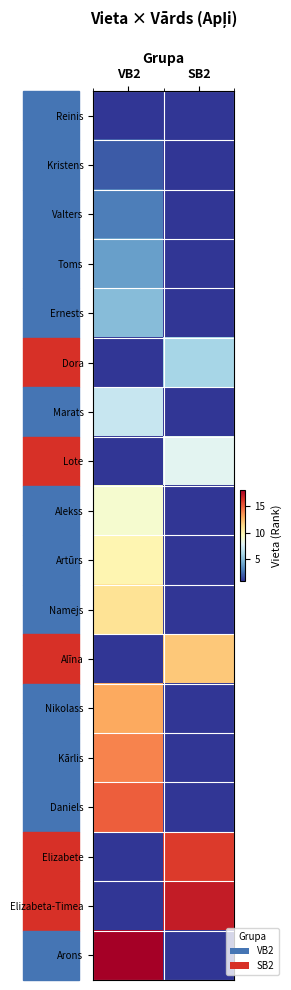

Reading left to right, list all the values displayed in this chart.

Reinis: VB2=1	SB2=0
Kristens: VB2=2	SB2=0
Valters: VB2=3	SB2=0
Toms: VB2=4	SB2=0
Ernests: VB2=5	SB2=0
Dora: VB2=0	SB2=6
Marats: VB2=7	SB2=0
Lote: VB2=0	SB2=8
Alekss: VB2=9	SB2=0
Artūrs: VB2=10	SB2=0
Namejs: VB2=11	SB2=0
Alīna: VB2=0	SB2=12
Nikolass: VB2=13	SB2=0
Kārlis: VB2=14	SB2=0
Daniels: VB2=15	SB2=0
Elizabete: VB2=0	SB2=16
Elizabeta-Timea: VB2=0	SB2=17
Arons: VB2=18	SB2=0